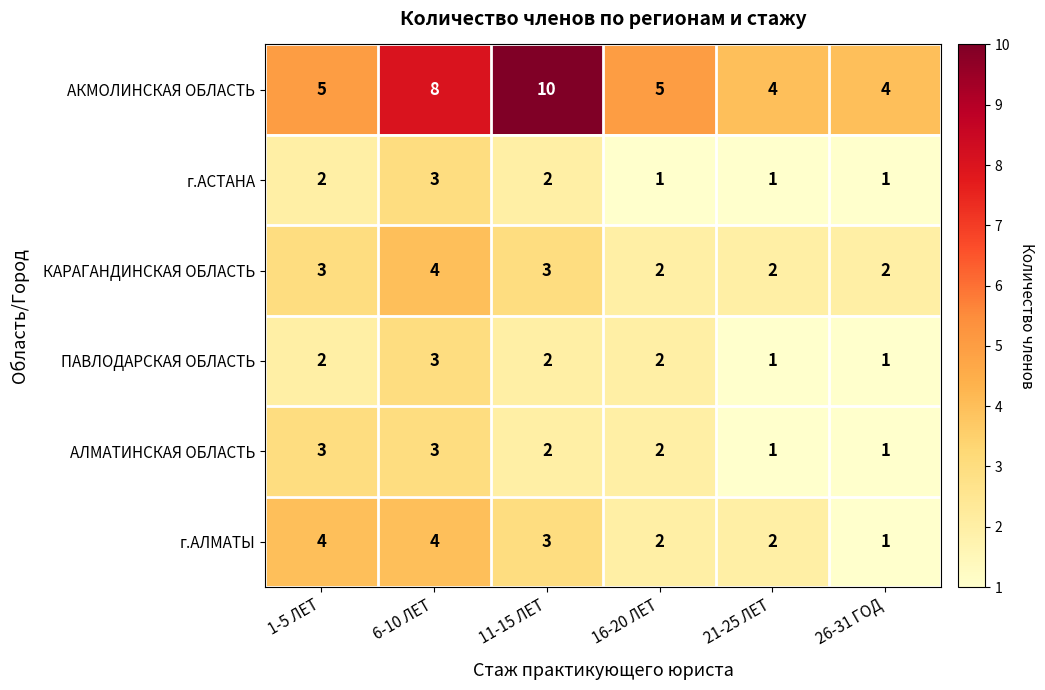

What is the spread (max minus min) of values at 21-25 ЛЕТ?

3